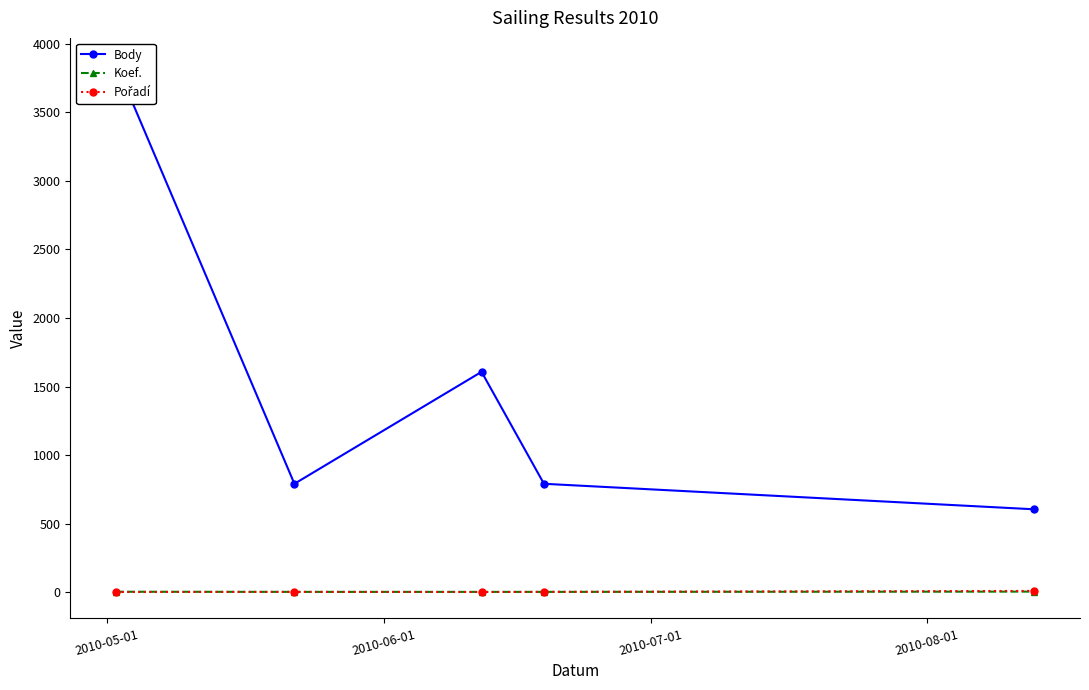

Between 2010-06-01 and 2010-08-01, which series saw the biggest shift?

Body